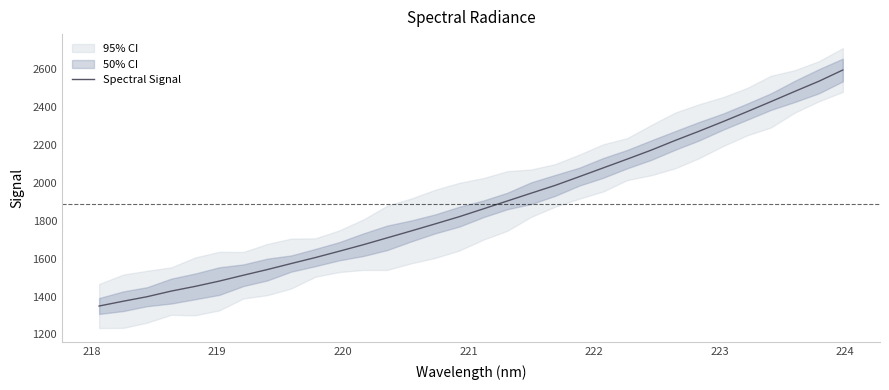

What is the value of the 9th point from the left?

1573.7